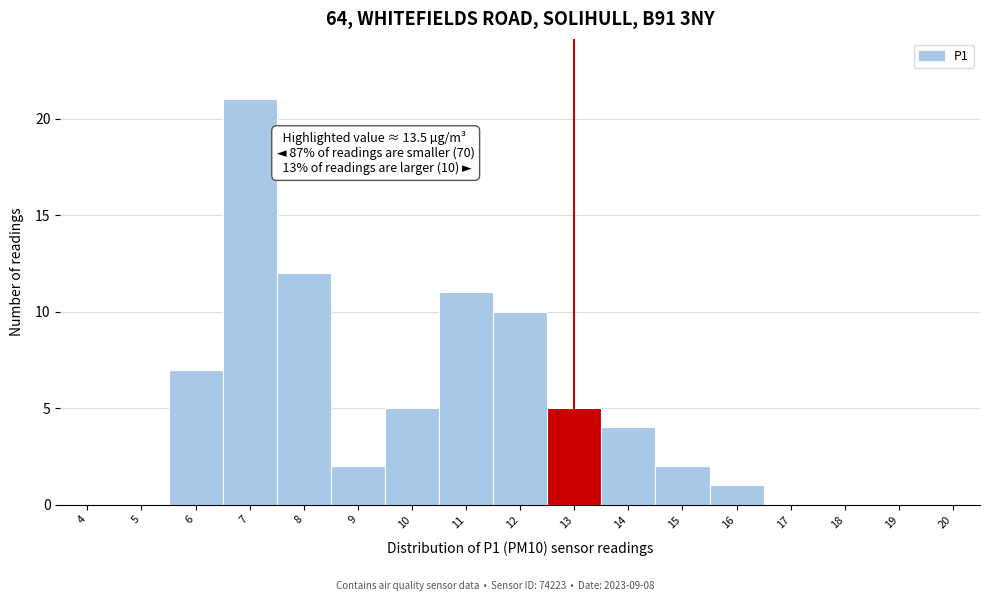

Reading right to left, extract all data points from this chart.

20=0	19=0	18=0	17=0	16=1	15=2	14=4	13=5	12=10	11=11	10=5	9=2	8=12	7=21	6=7	5=0	4=0